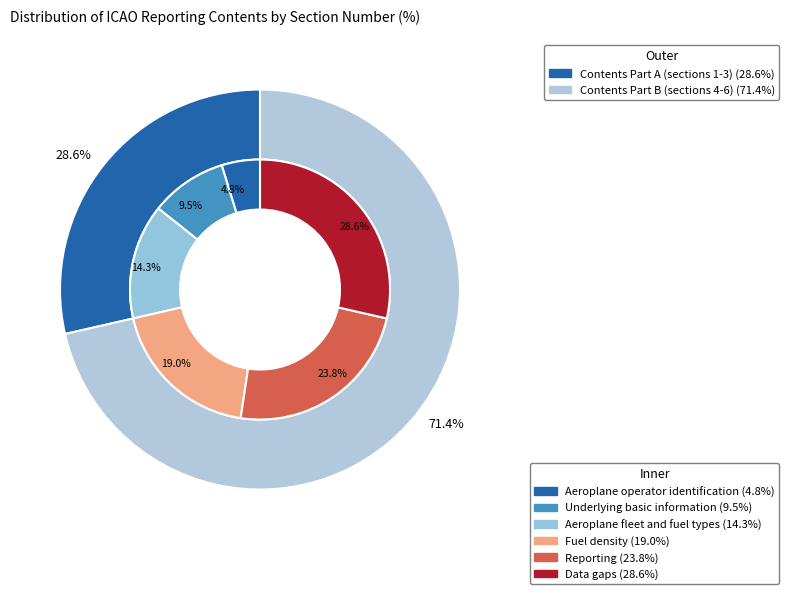

To the nearest percent, what portion does Data gaps represent?

29%